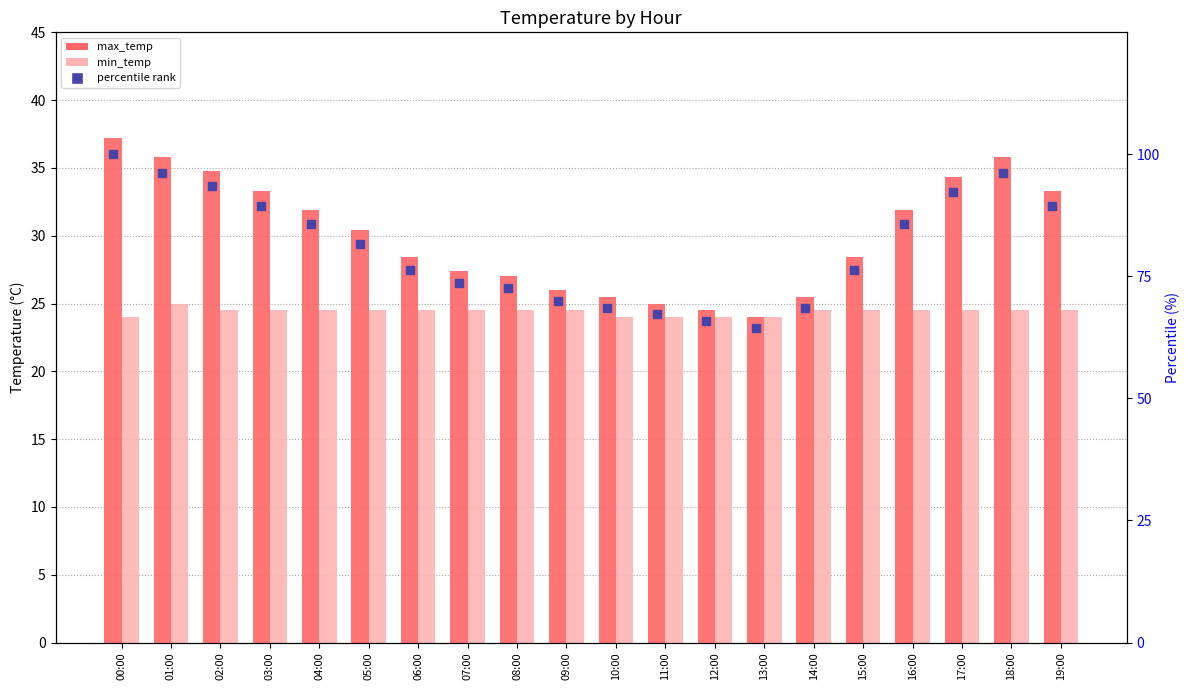

At which category is the sum across all series the highest?

00:00